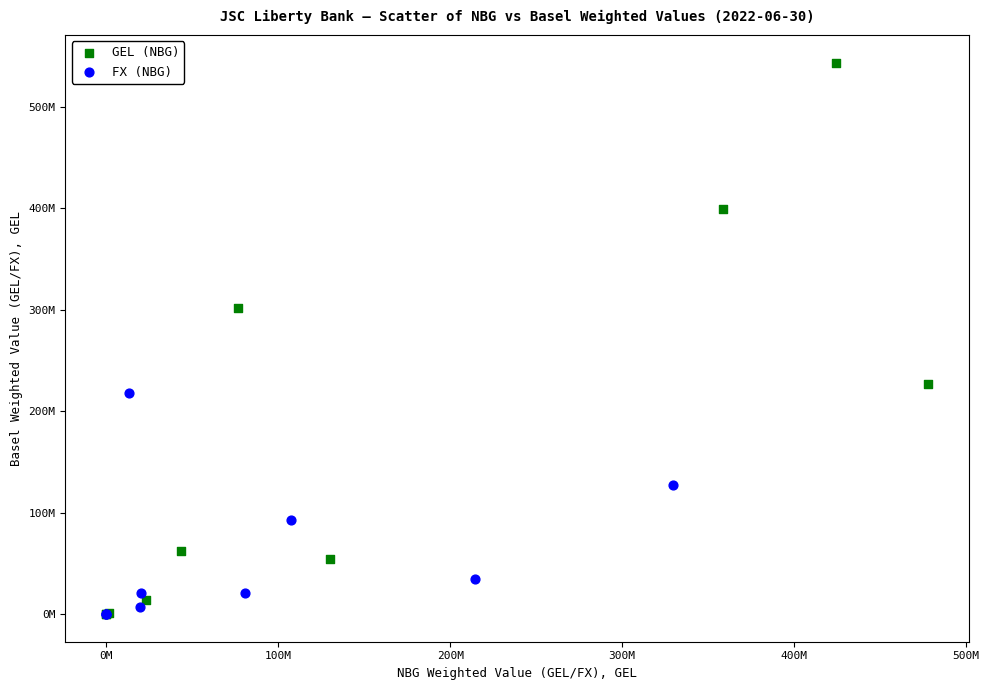

Which series contains the highest Y value?

GEL (NBG)